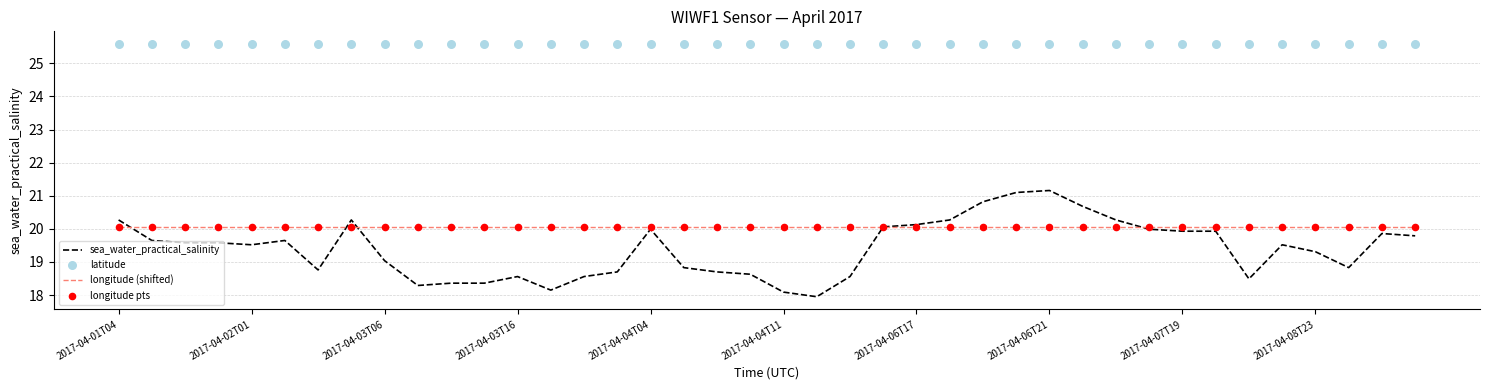

At how many categories does at least one series exceed 24?

40